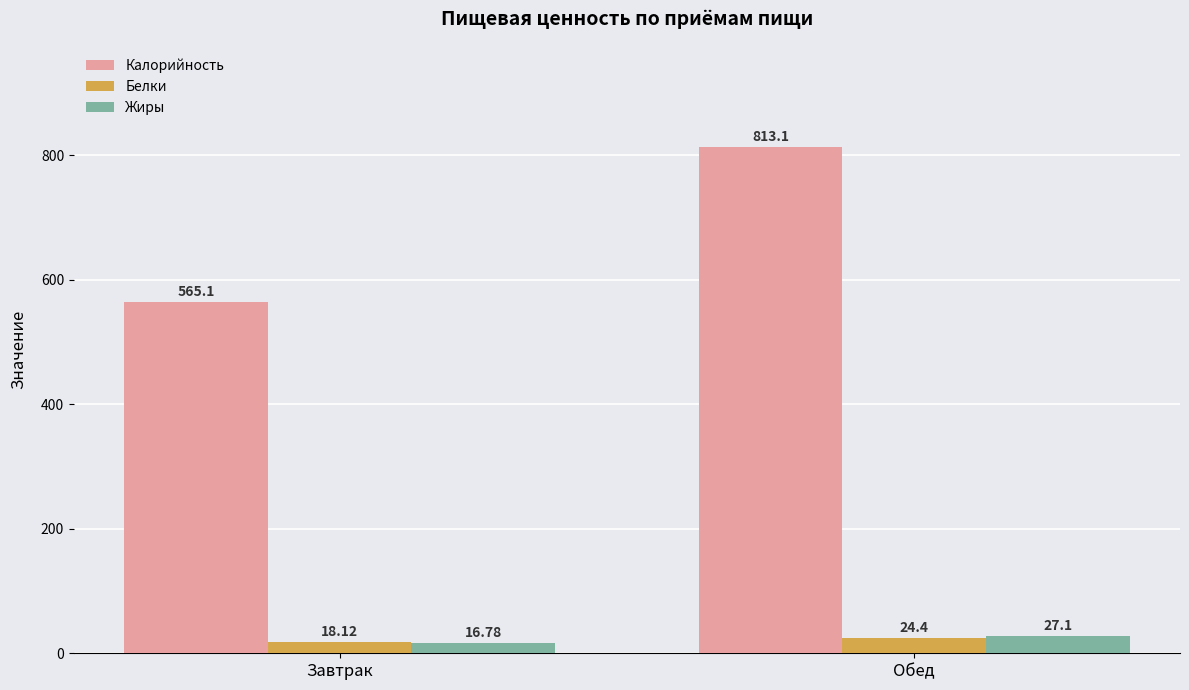

What is the approximate value of Белки at Завтрак?

18.1